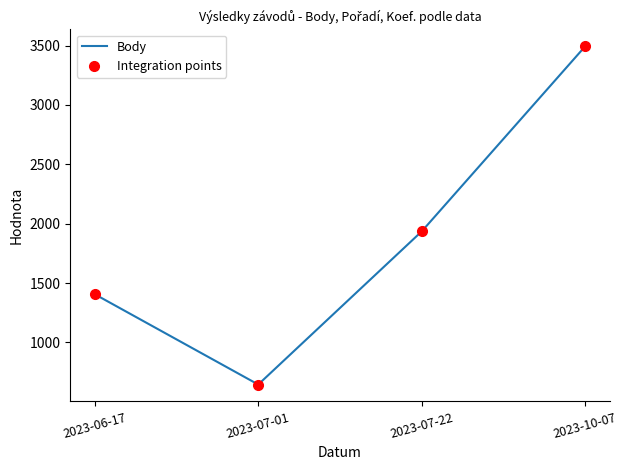

Reading left to right, list all the values displayed in this chart.

Body: 2023-06-17=1406	2023-07-01=646	2023-07-22=1935	2023-10-07=3493
Integration points: 2023-06-17=1406	2023-07-01=646	2023-07-22=1935	2023-10-07=3493